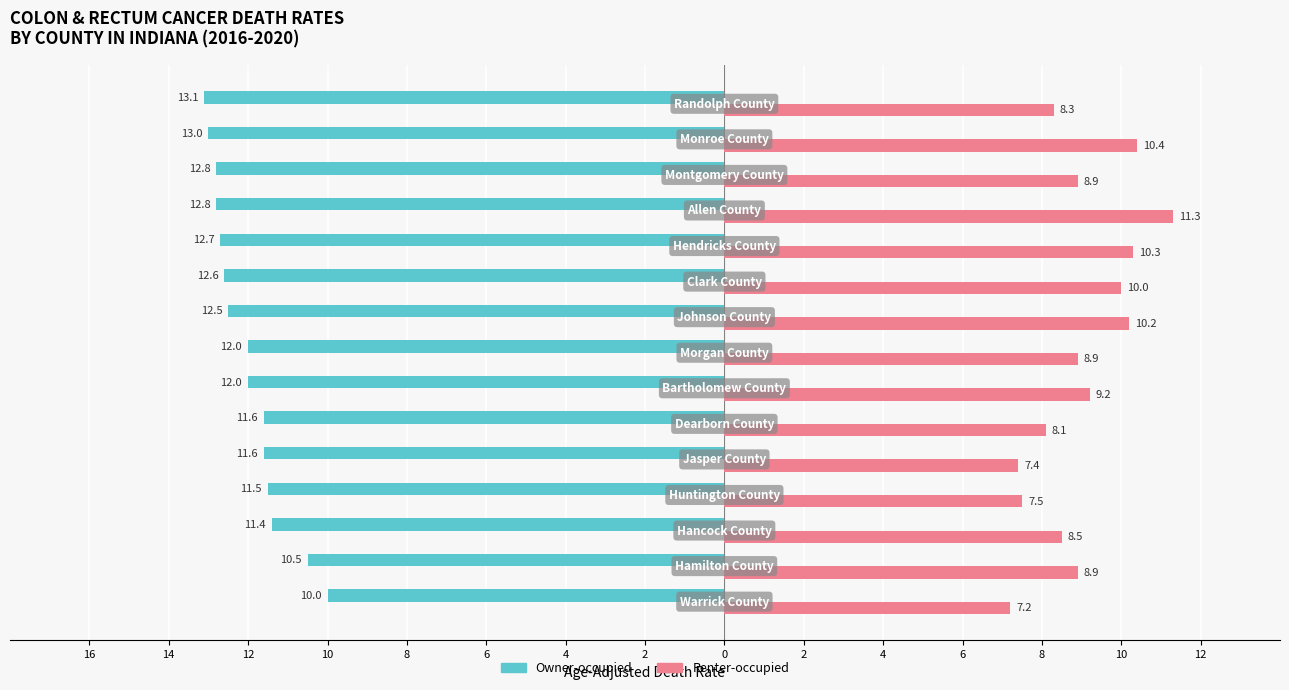

What are all the series names shown in the legend?

Owner-occupied, Renter-occupied